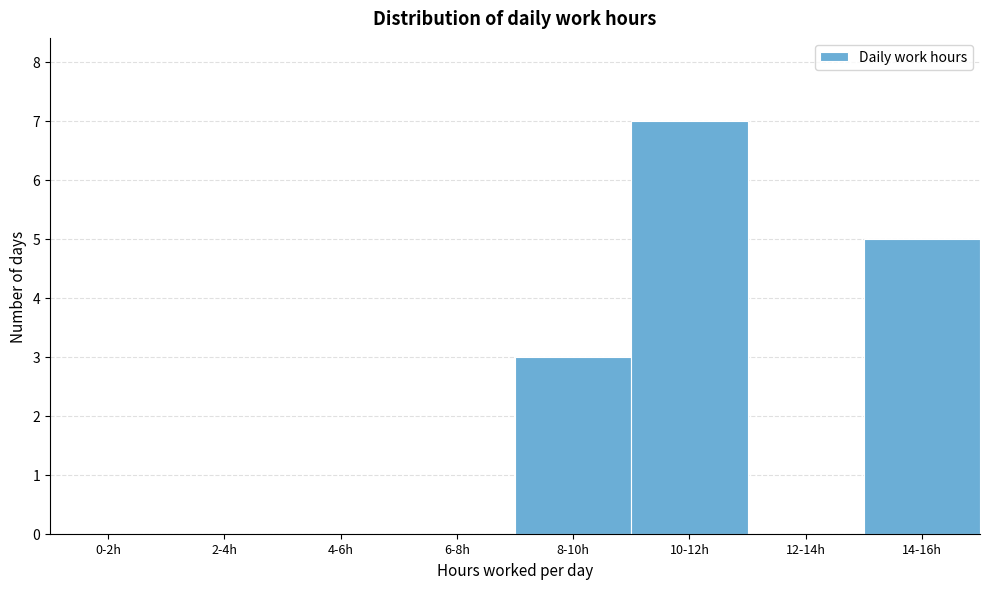

Reading left to right, what are all the values shown in this chart?

0-2h=0	2-4h=0	4-6h=0	6-8h=0	8-10h=3	10-12h=7	12-14h=0	14-16h=5